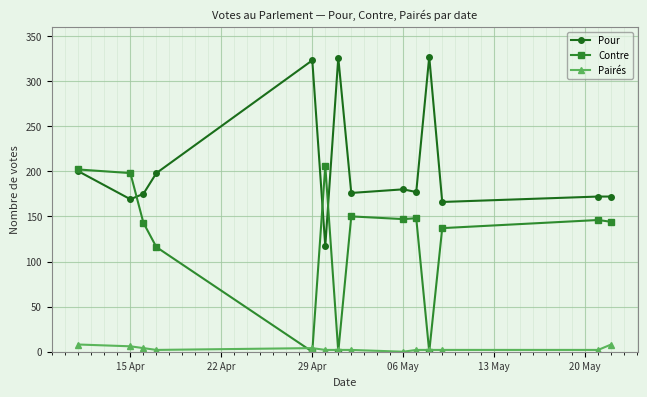

Which series has the largest total across all categories?

Pour